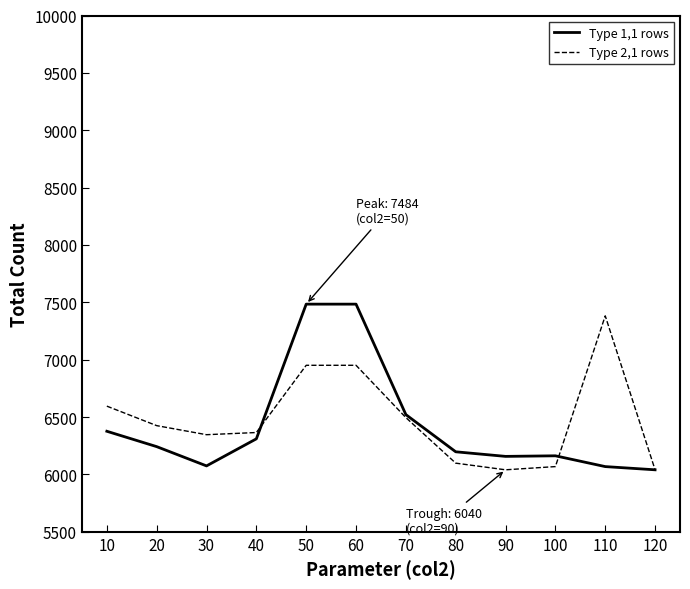

Rank the series at 20 from lowest to highest value.

Type 1,1 rows, Type 2,1 rows